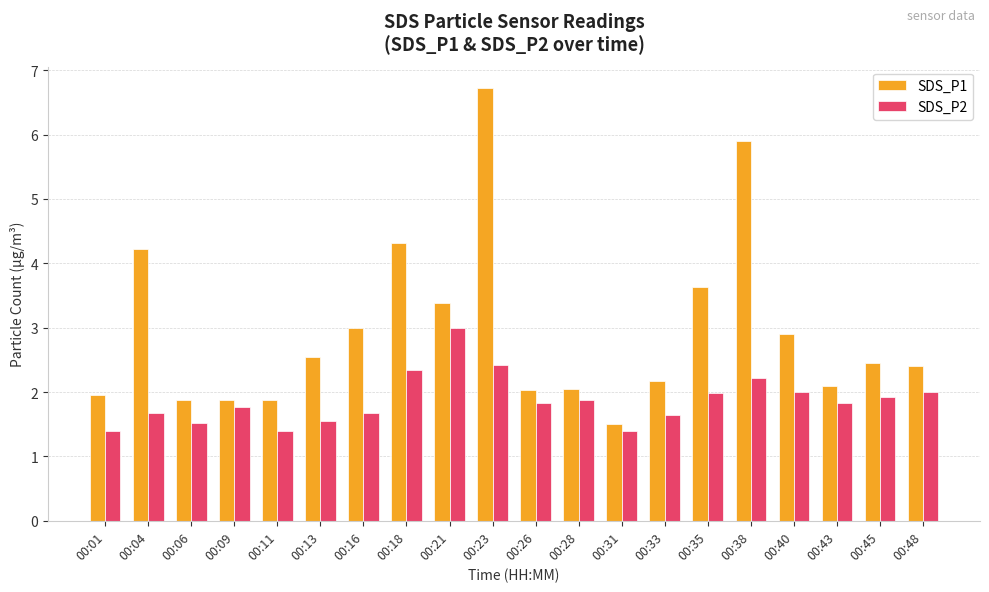

How many groups of bars are there?

20